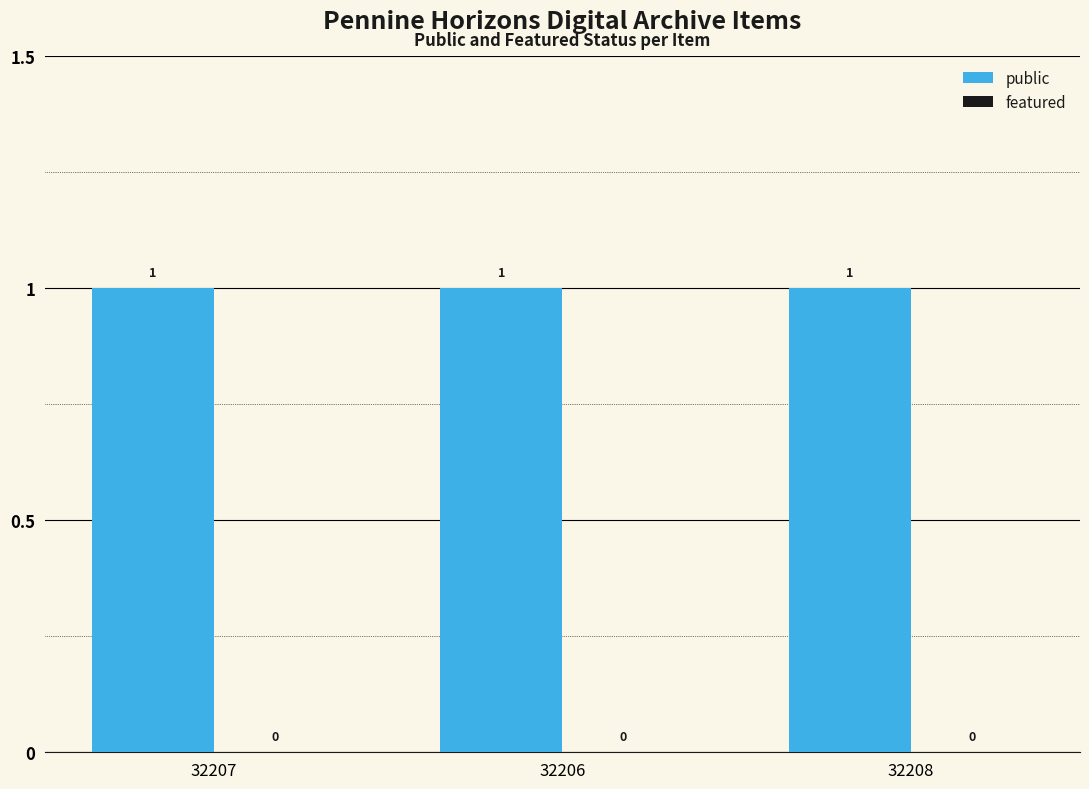

At which category is the sum across all series the highest?

32207